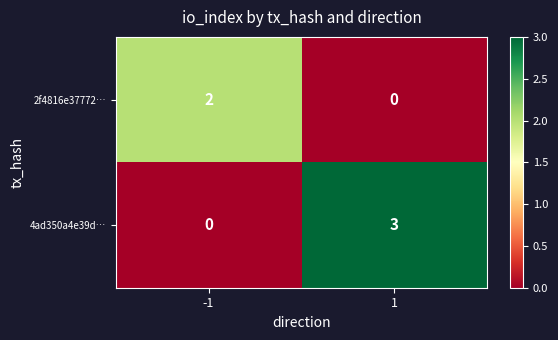

Reading left to right, what are all the values shown in this chart?

2f4816e37772…: 2	0
4ad350a4e39d…: 0	3